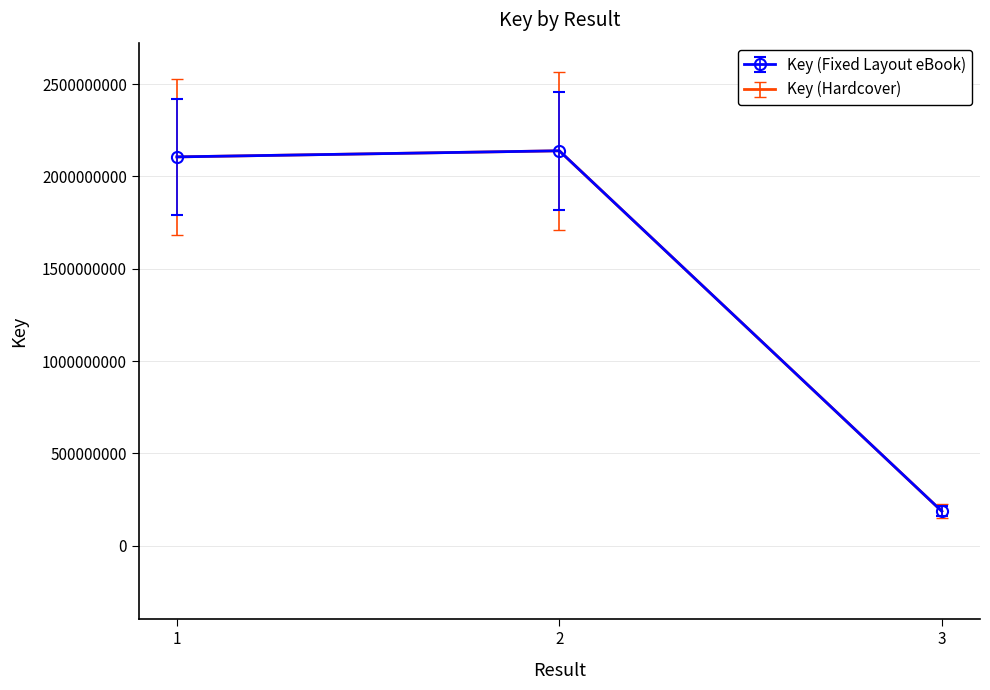

What is the difference between the highest and lowest values at 2?

106929658.5